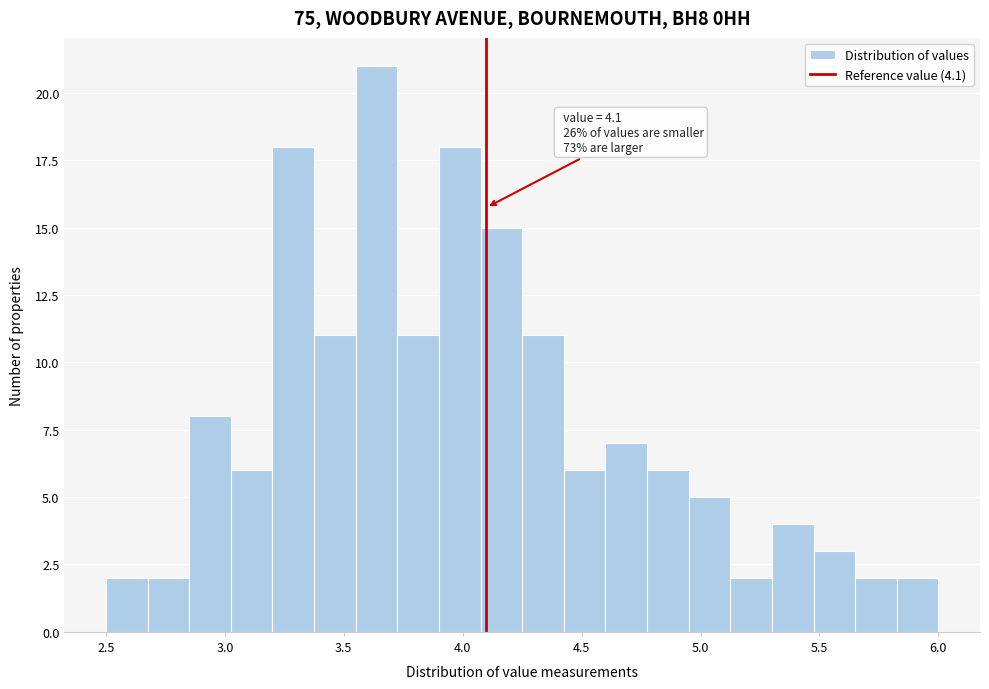

Around what value on the x-axis is the tallest bar? Give the approximate position of its centre, as read against the axis.

3.65